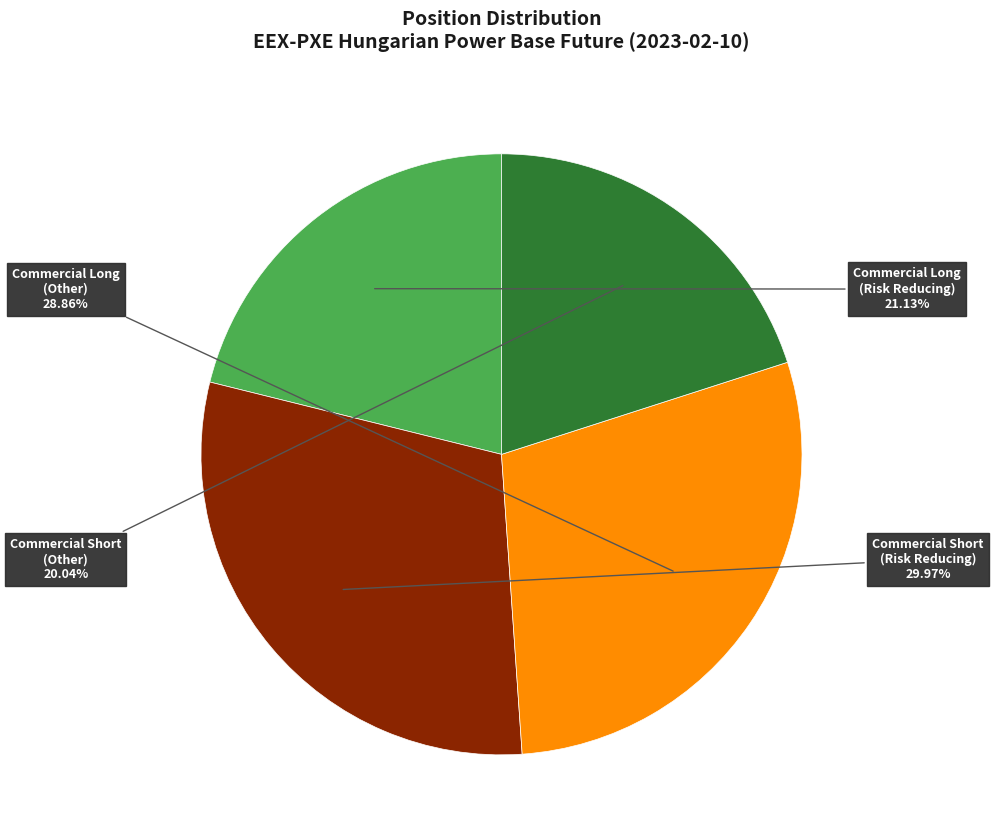

Is there a majority slice in this chart?

No